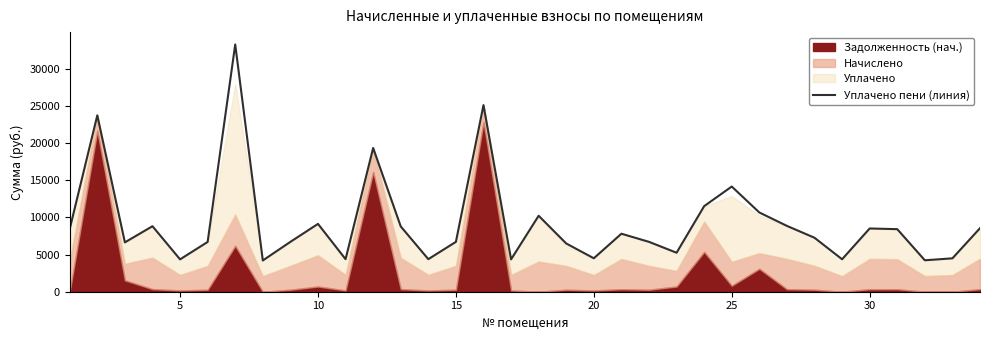

What is the lowest value of the Уплачено пени (линия) series?

4210.3